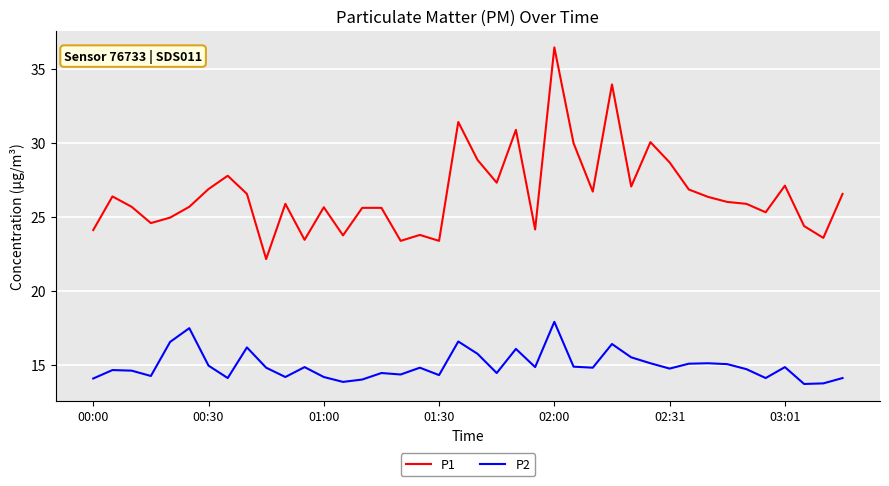

True or false: P2 and P1 intersect in this chart.

False